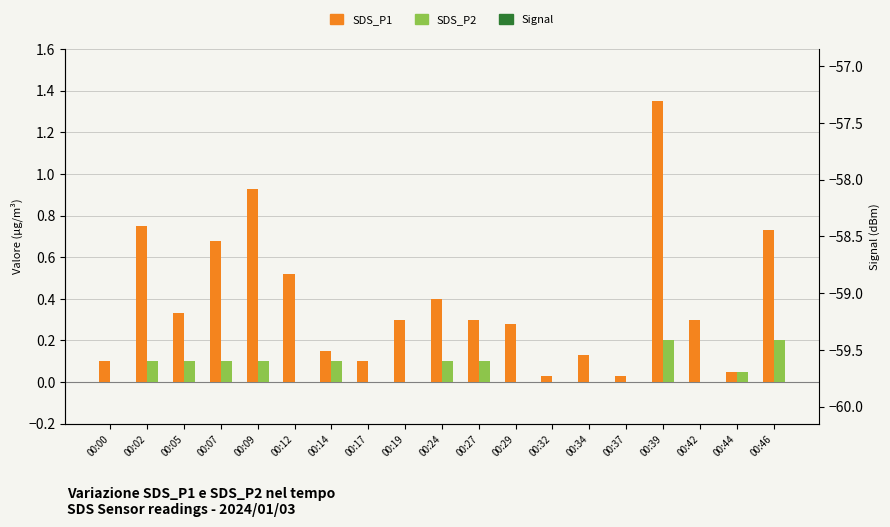

True or false: SDS_P2 has a value of 0.0 at 00:02.

False